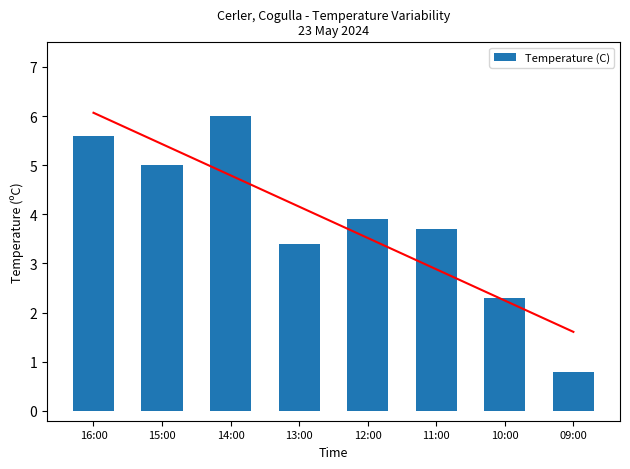

What is the difference between the maximum and second lowest values?

3.7